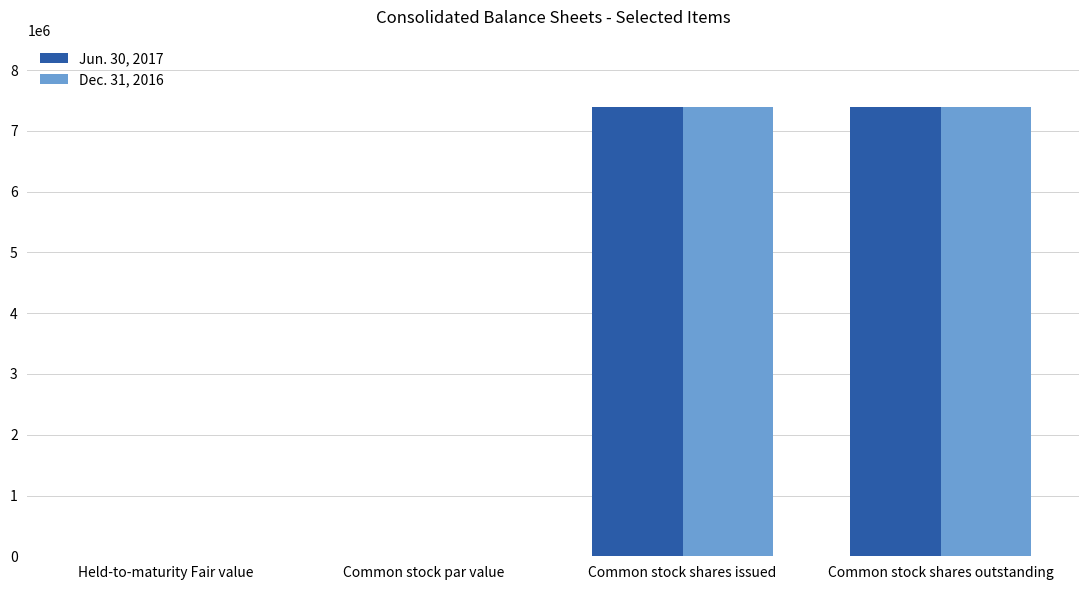

The value of Dec. 31, 2016 at Common stock shares issued is 4909924. True or false?

False